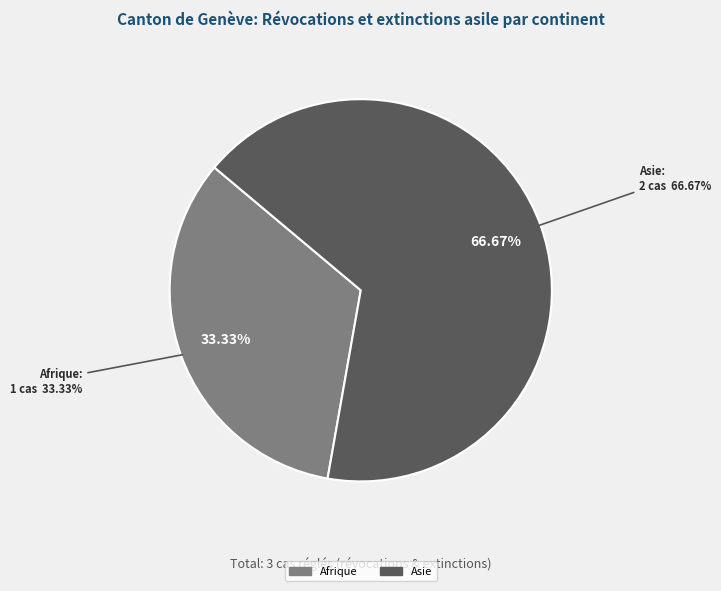

Is there a majority slice in this chart?

Yes